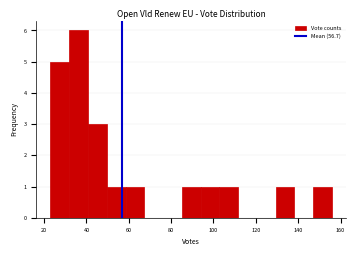

How tall is the bar that spans 148 to 156 on the x-axis? Neither the bar edges nor the heights are printed on the chart, so give them approximately, as read against the axes.

1